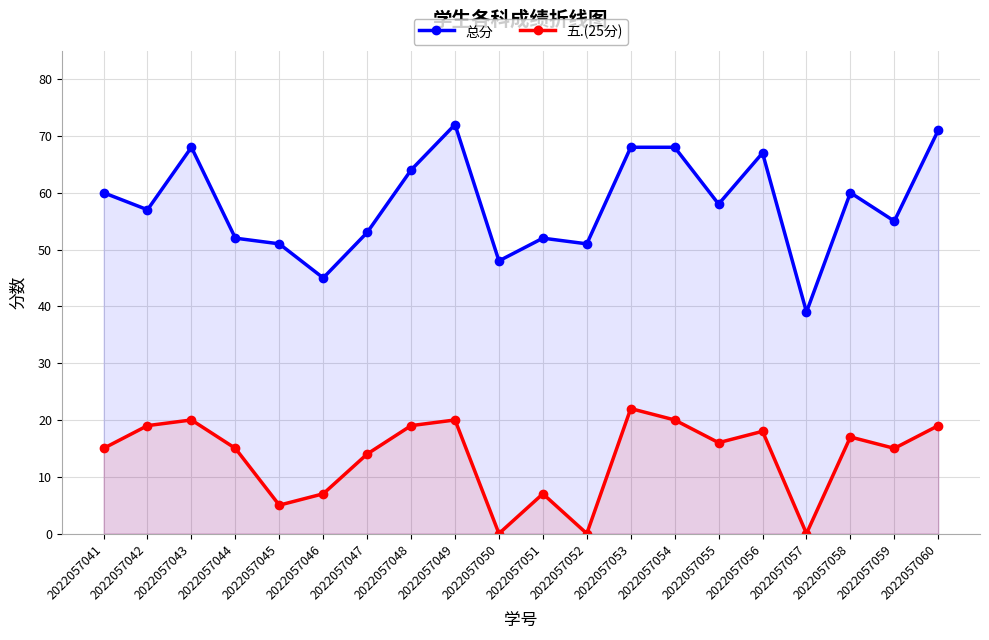

Between 2022057051 and 2022057056, which series saw the biggest shift?

总分